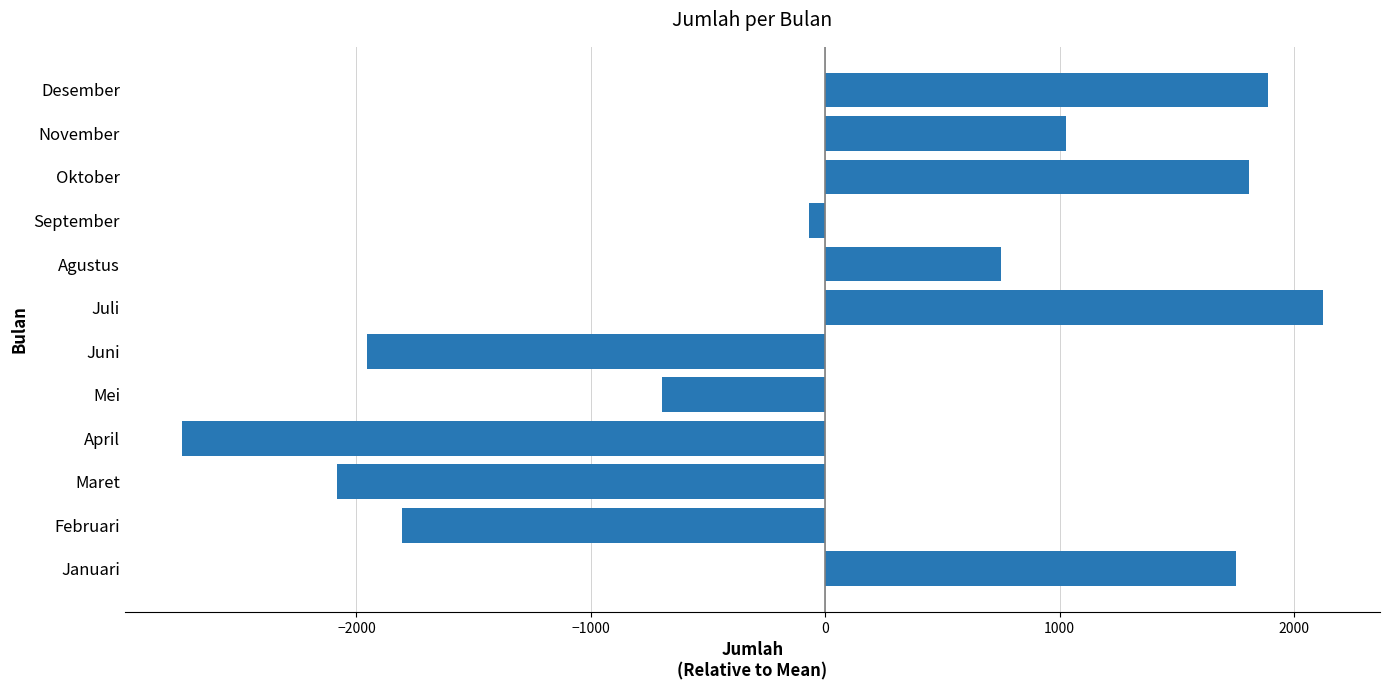

How many values are above zero?

6